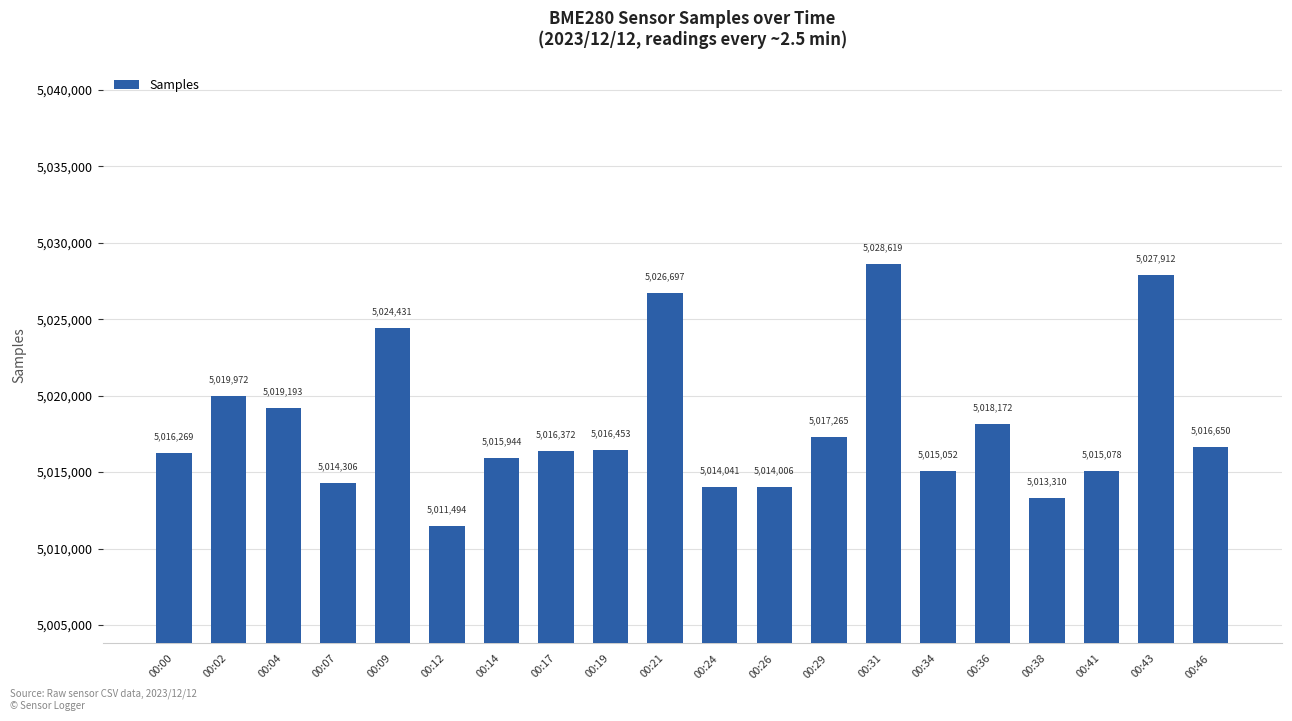

How many values are below 5016453?

10